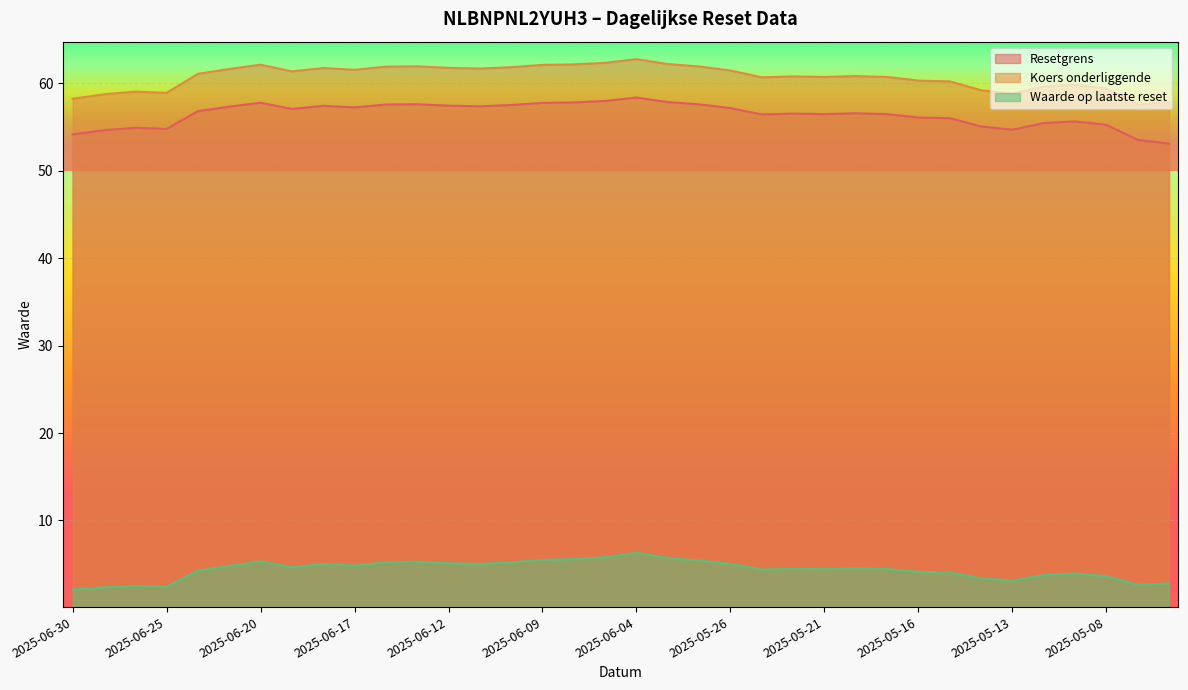

How many values in the Koers onderliggende series are below 61?

18